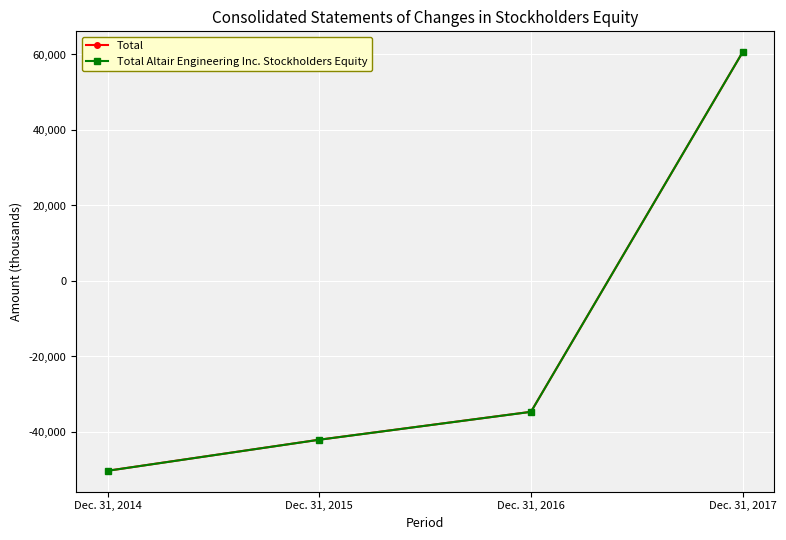

Reading right to left, what are all the values shown in this chart?

Total: Dec. 31, 2017=60591	Dec. 31, 2016=-34653	Dec. 31, 2015=-42039	Dec. 31, 2014=-50261
Total Altair Engineering Inc. Stockholders Equity: Dec. 31, 2017=60591	Dec. 31, 2016=-34663	Dec. 31, 2015=-42049	Dec. 31, 2014=-50272